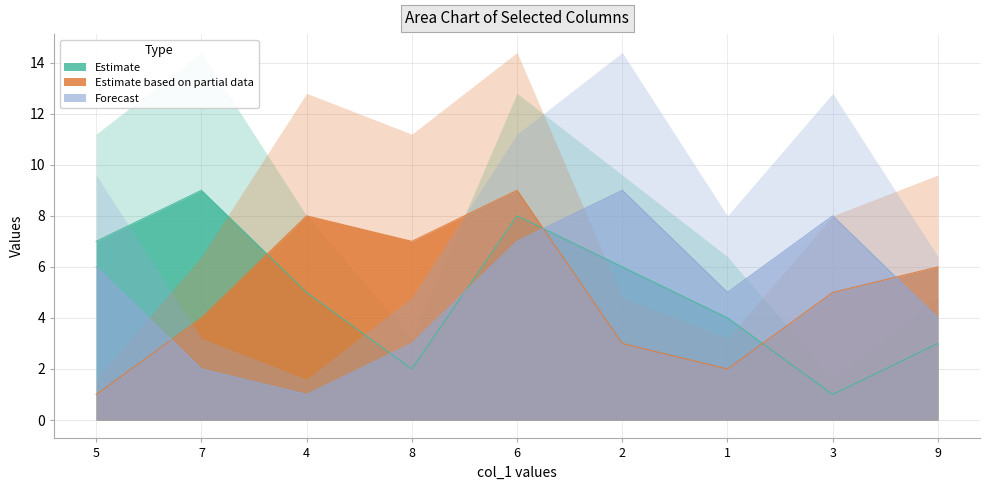

What is the label of the 5th point from the left?

6